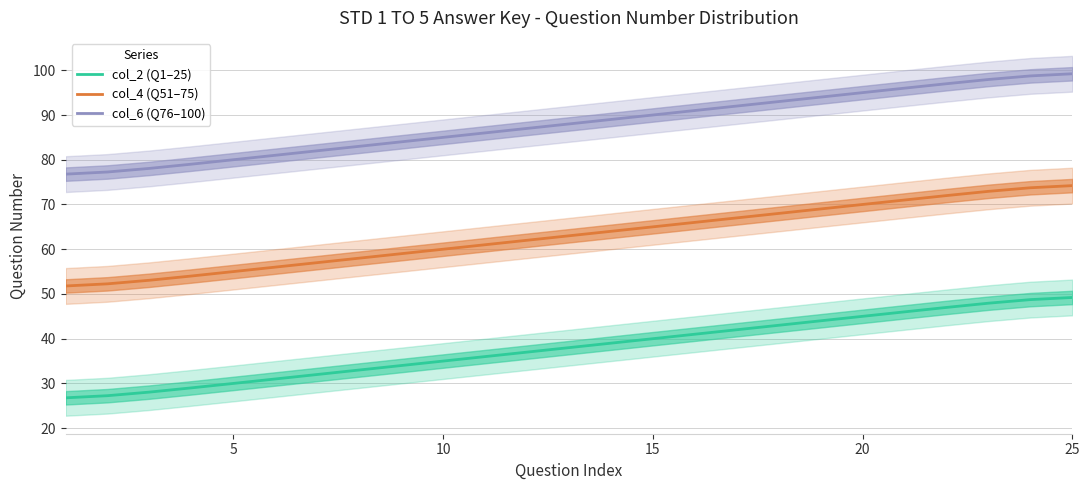

The value of col_2 (Q1–25) at 5 is 49.2. True or false?

False